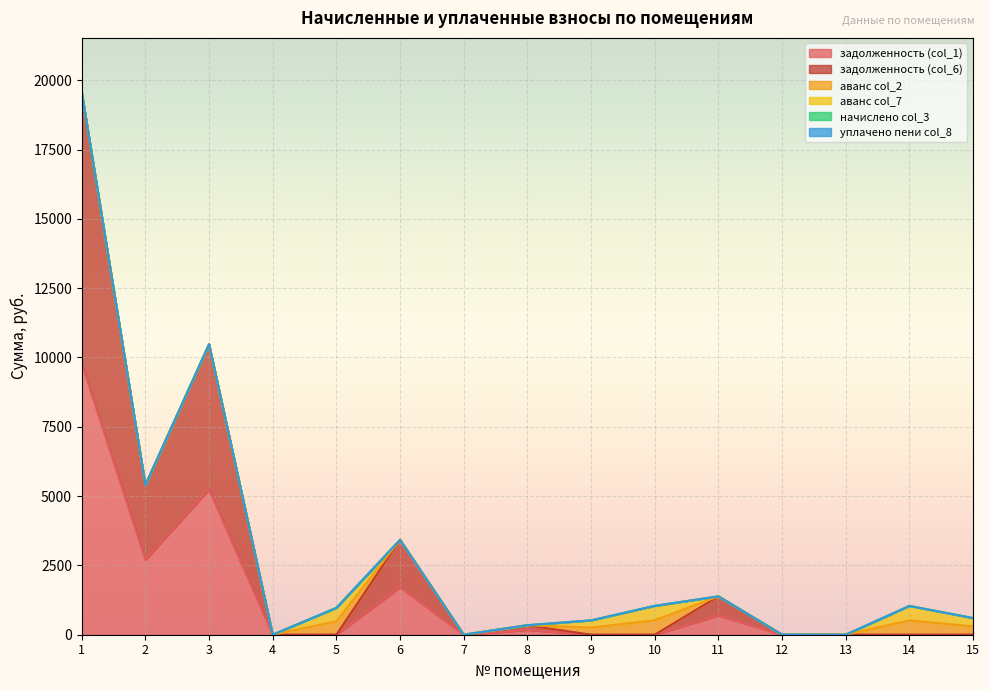

At which category is the sum across all series the highest?

1